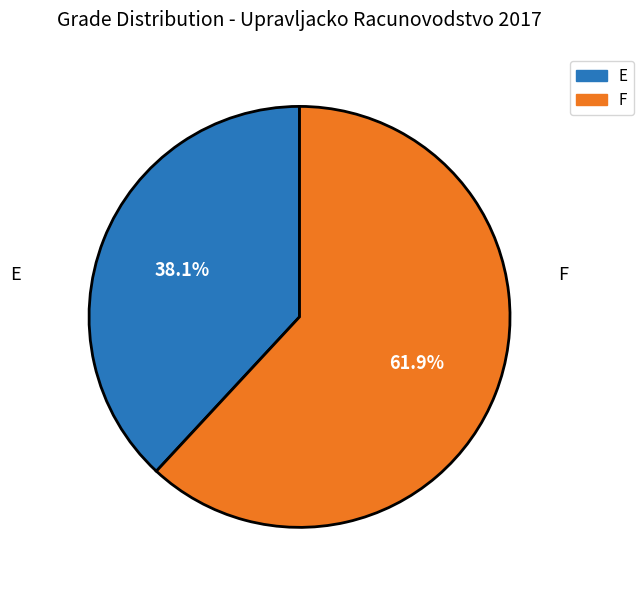

To the nearest percent, what is the difference between the largest and smallest slice percentages?

24%